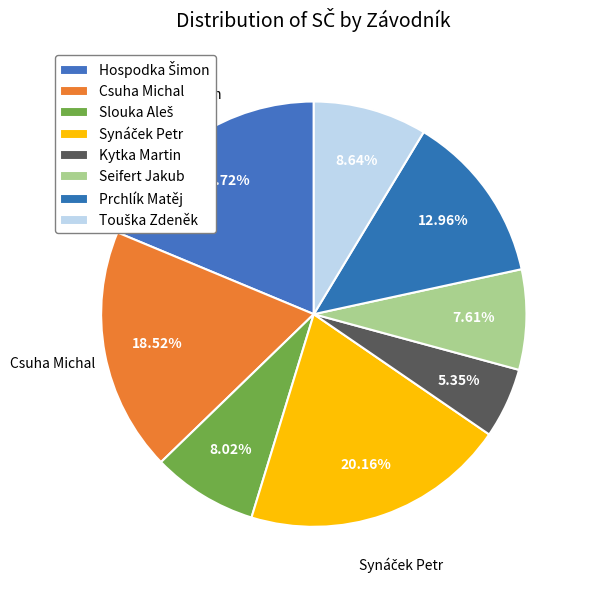

Does Csuha Michal represent more than half of the total?

No